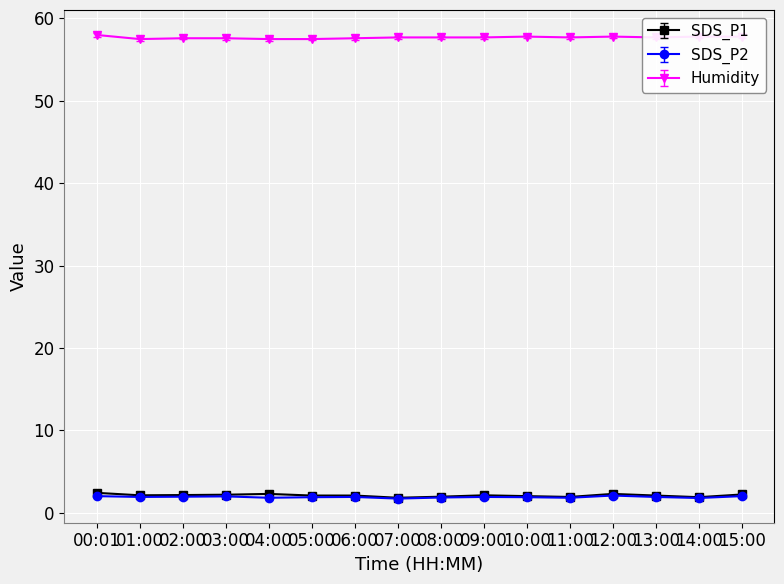

How many distinct data groups are displayed?

3